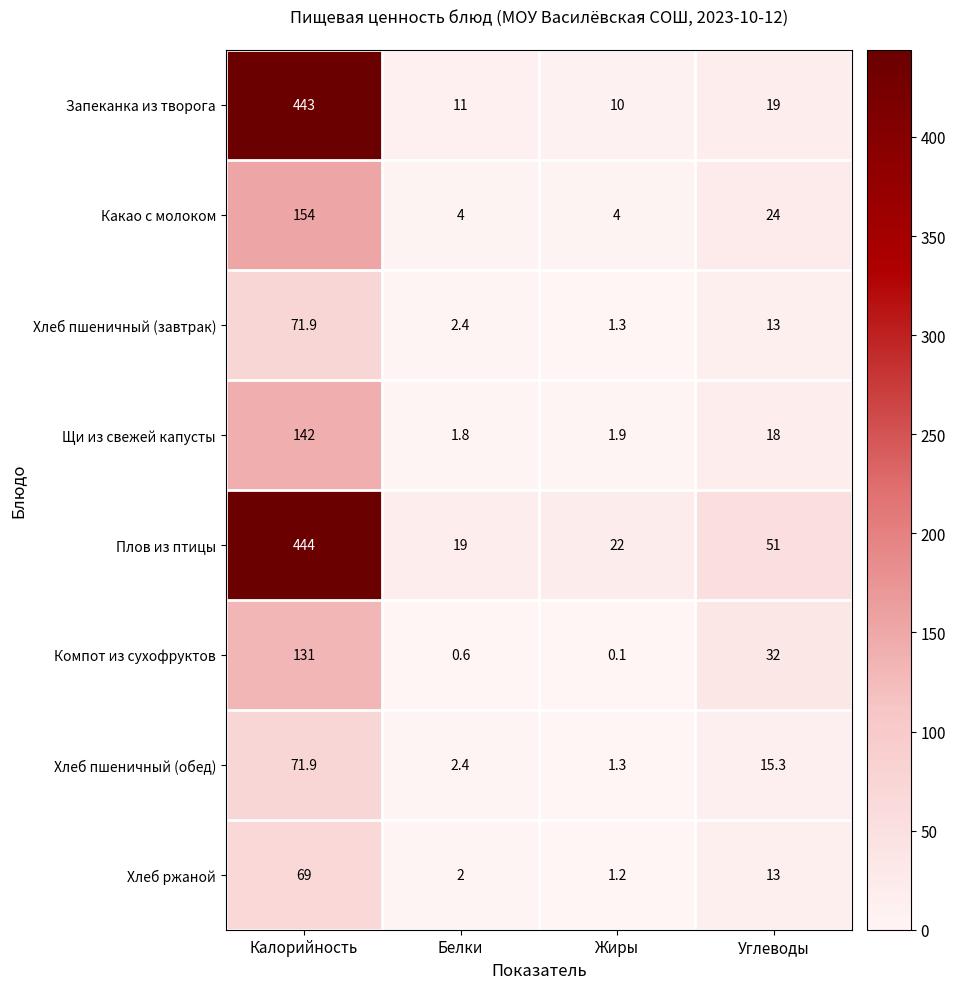

How many distinct data groups are displayed?

8